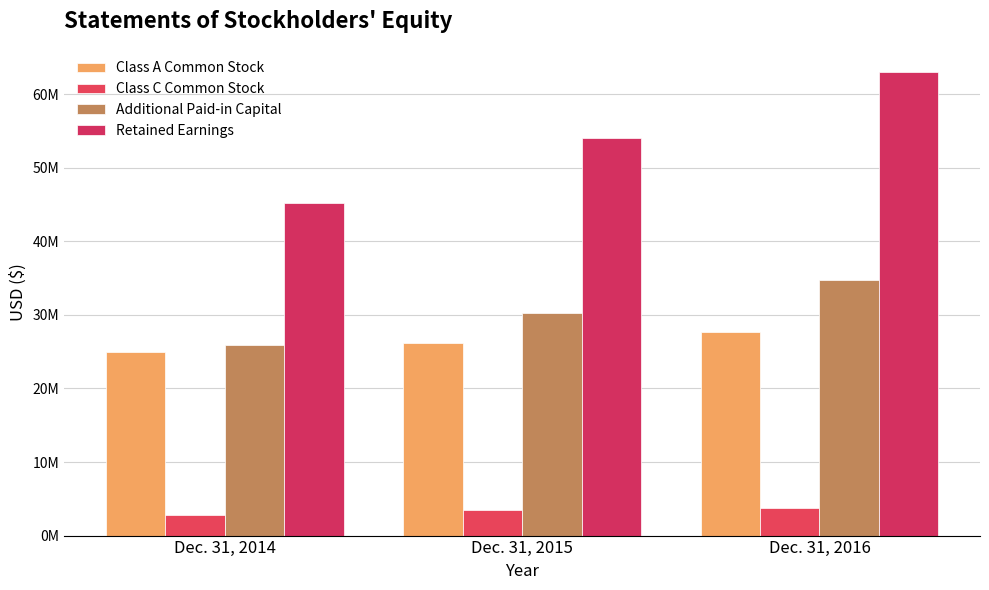

Are the bars grouped side by side (vs. stacked)?

Yes